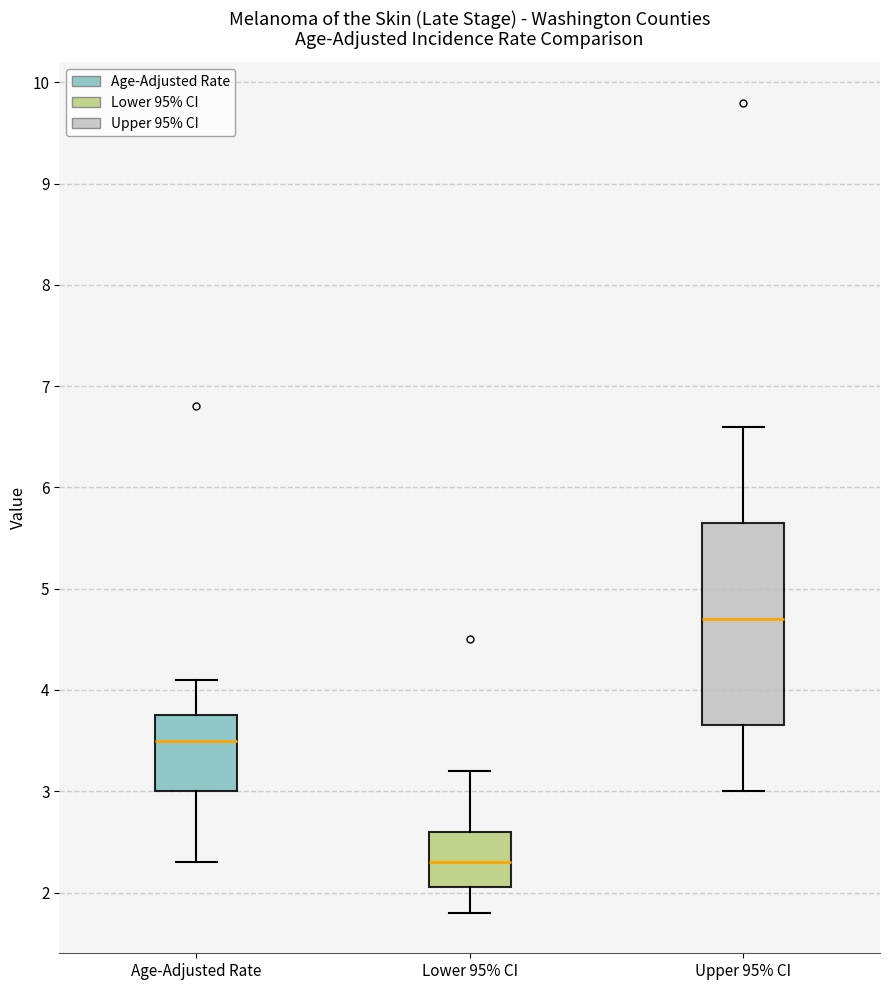

Reading left to right, transcribe this box plot: for each box, give where its median line is, the range the box spans, and where its two whiskers end, as read against the y-axis. The values are not printed on the chart, so give them approximately, as read against the axis.

Age-Adjusted Rate: median 3.5, box 3.0 to 3.8, whiskers 2.3 to 4.1
Lower 95% CI: median 2.3, box 2.1 to 2.6, whiskers 1.8 to 3.2
Upper 95% CI: median 4.7, box 3.7 to 5.7, whiskers 3.0 to 6.6